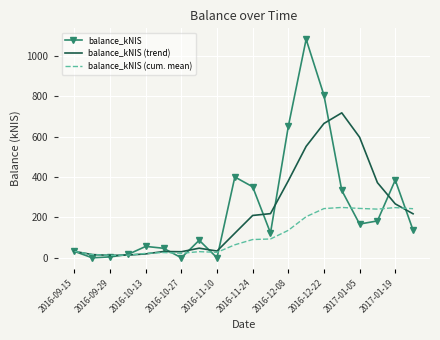

List the series in order of their peak value, lowest first.

balance_kNIS (cum. mean), balance_kNIS (trend), balance_kNIS